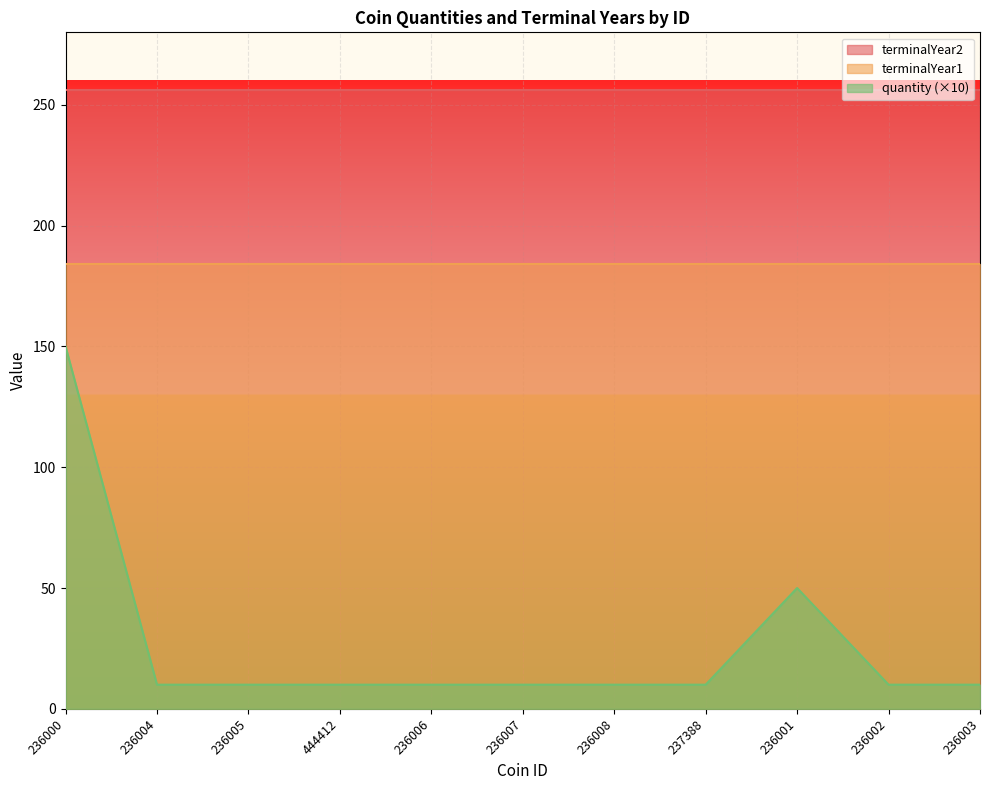

Rank the categories by terminalYear1 value from highest to lowest.

236000, 236004, 236005, 444412, 236006, 236007, 236008, 237388, 236001, 236002, 236003